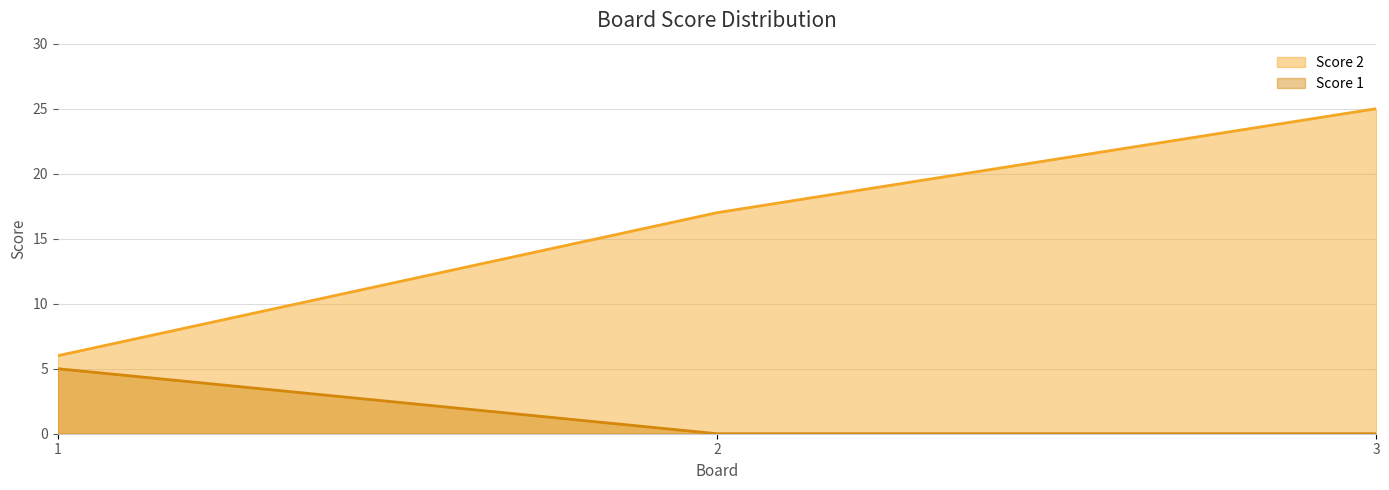

What is the difference between the Score 1 values at 2 and 1?

5